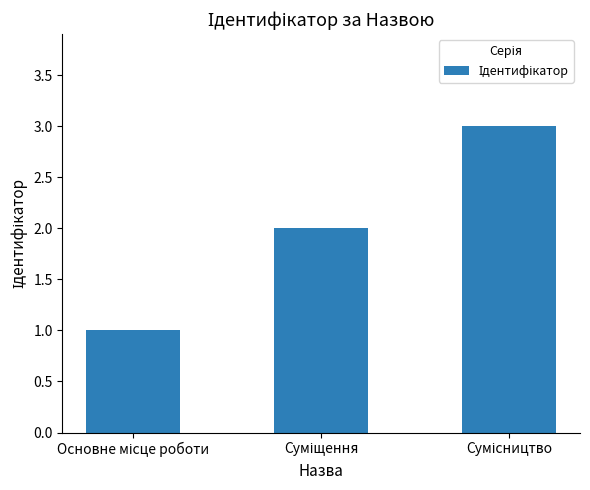

What is the sum of all values?

6